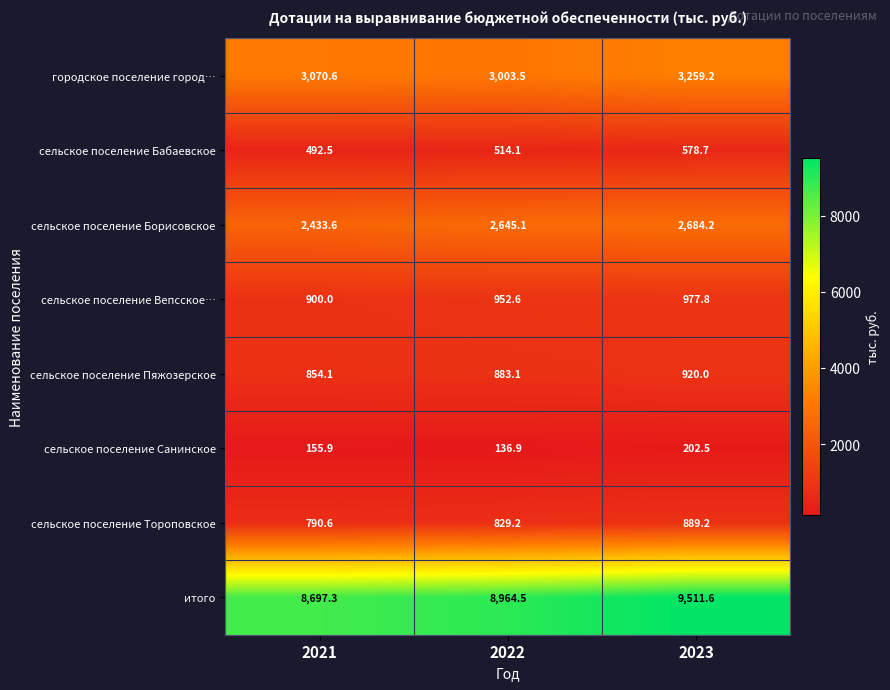

What is the average value of the сельское поселение Бабаевское series?

528.4